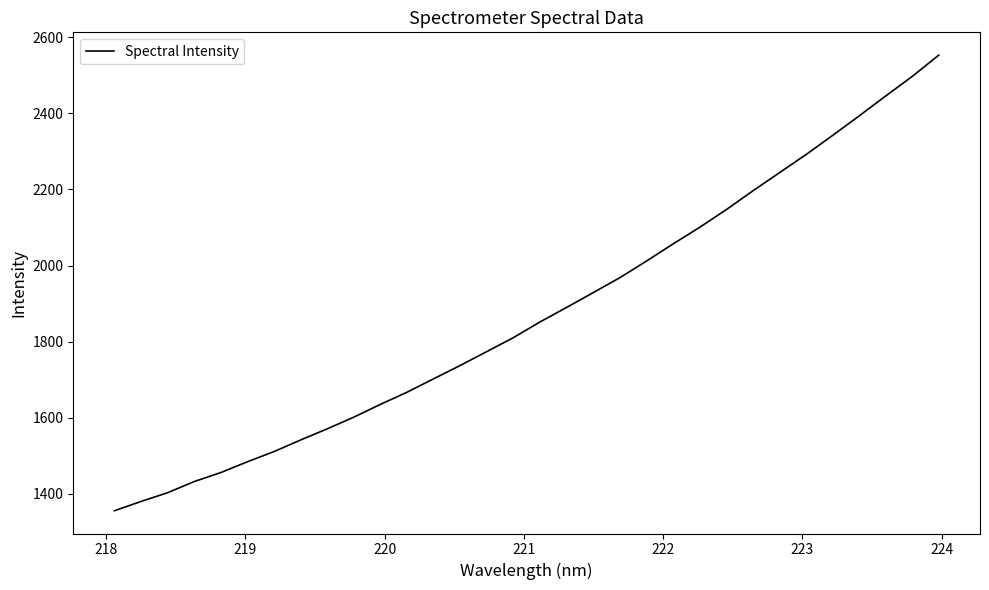

What is the maximum value shown in the chart?

2553.4